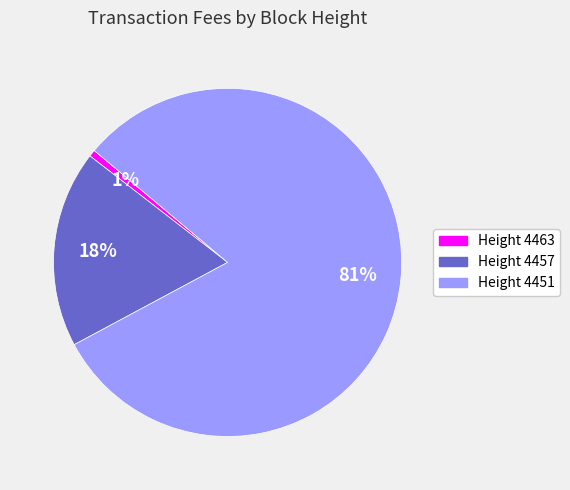

To the nearest percent, what is the average slice percentage?

33%